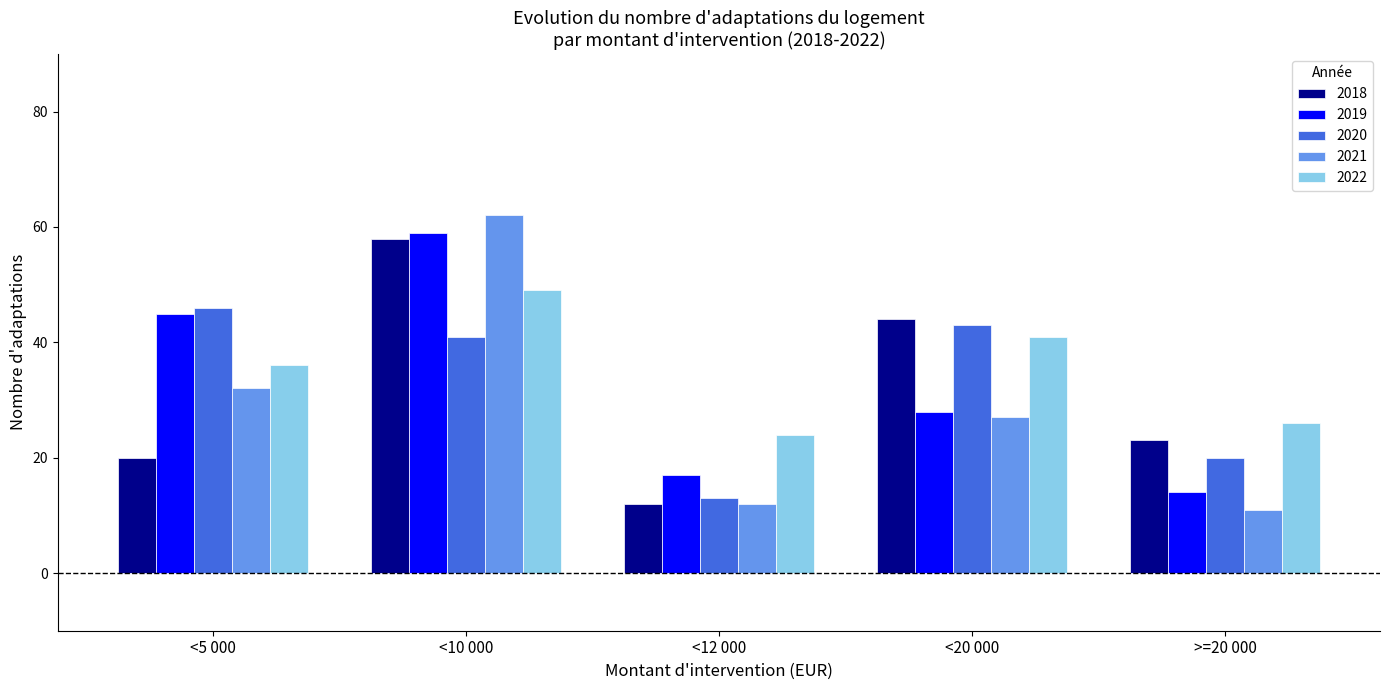

What is the sum of the 2022 values at <20 000 and <10 000?

90